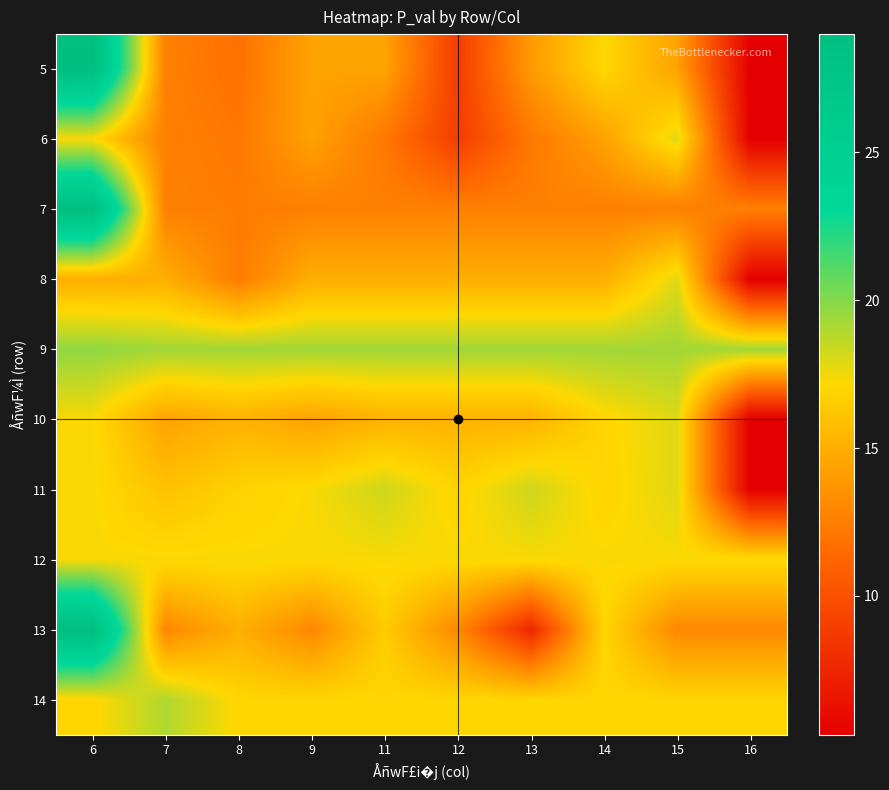

What is the difference between the highest and lowest values at 7?

6.7